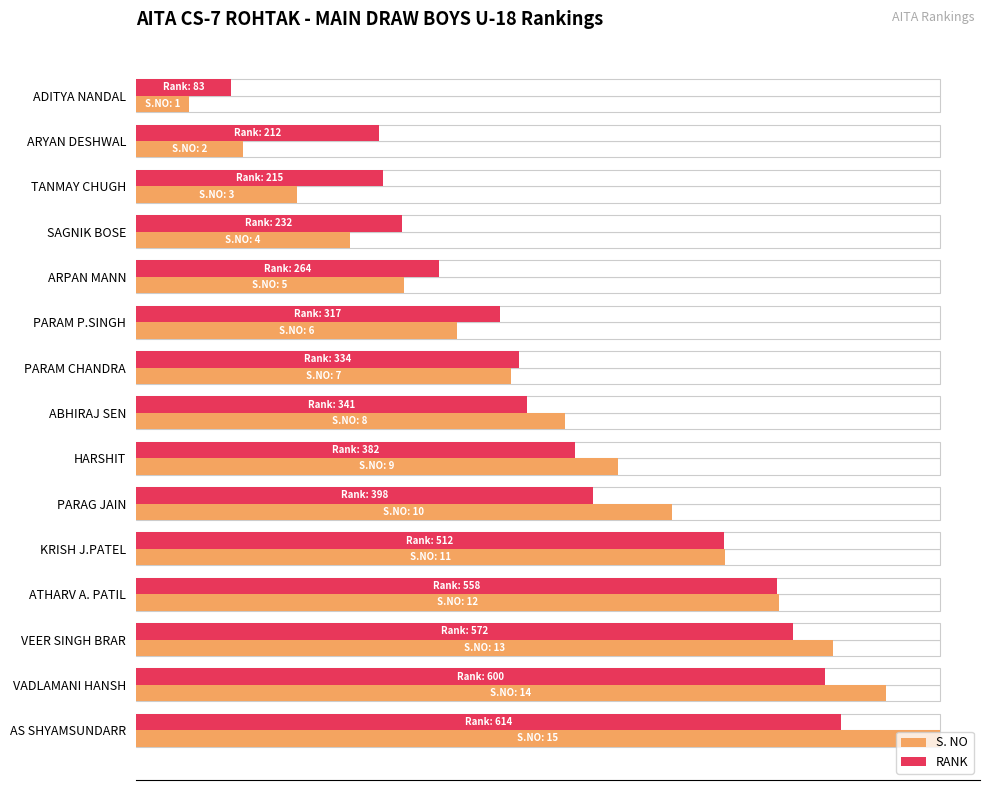

The value of S. NO at KRISH J.PATEL is 513.3. True or false?

True